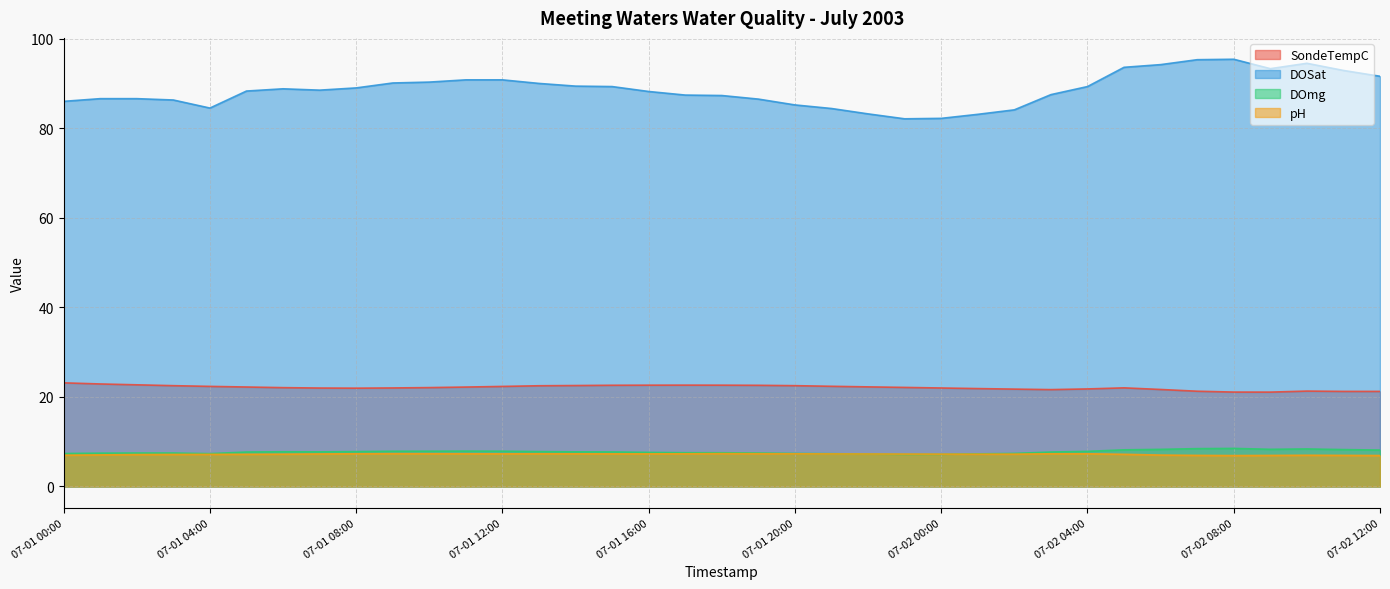

Does the chart display data point markers on the line(s)?

No